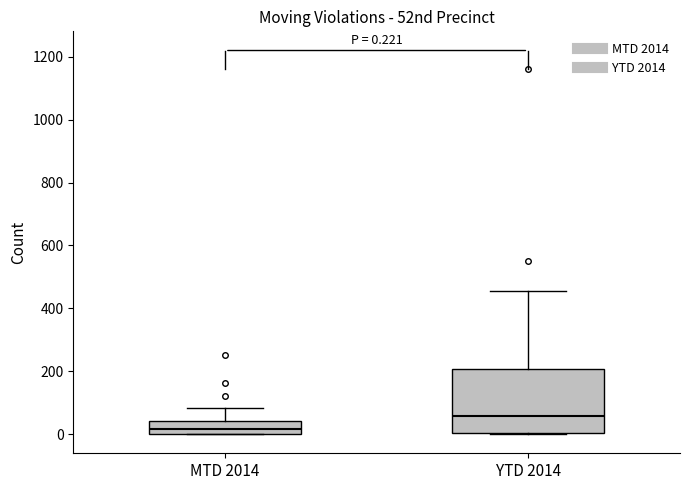

Comparing the boxes themselves (not the whiskers), which one is the tallest?

YTD 2014